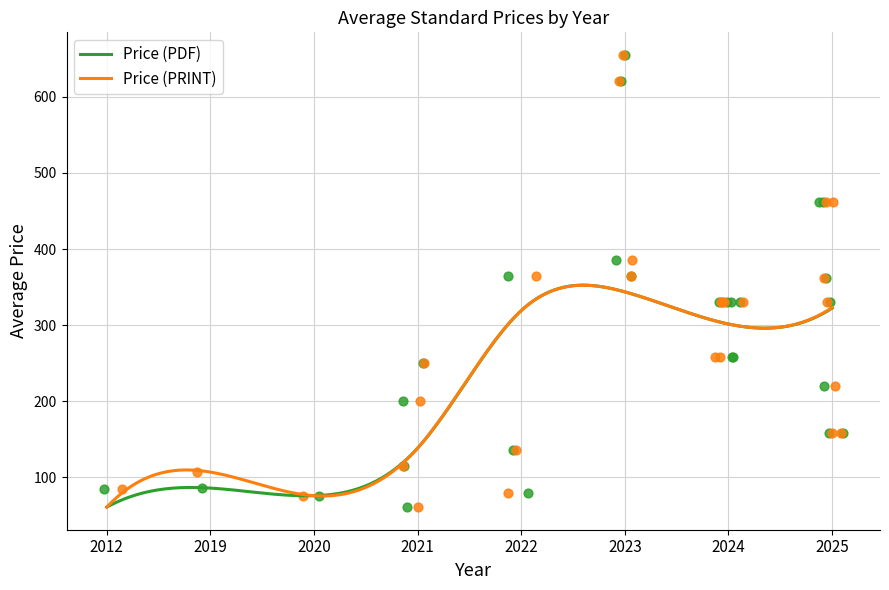

Which series has the largest total across all categories?

Price (PRINT)